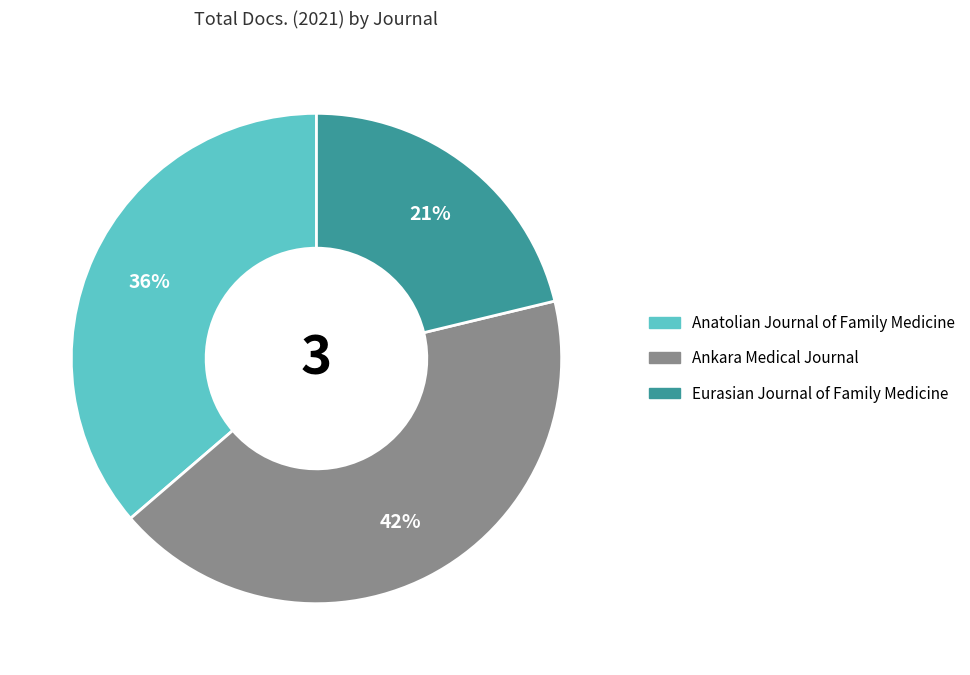

Combined, do Ankara Medical Journal and Anatolian Journal of Family Medicine account for over 50%?

Yes